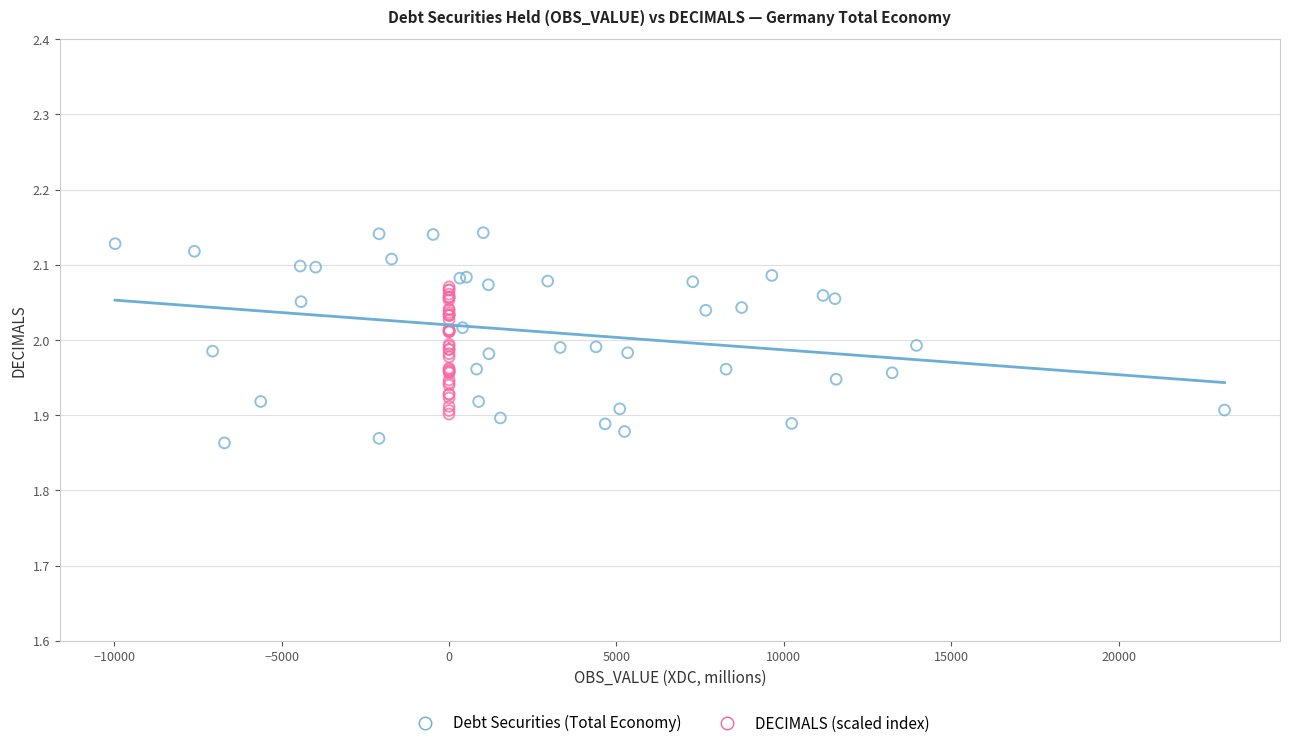

Which series has the widest spread of Y values?

Debt Securities (Total Economy)